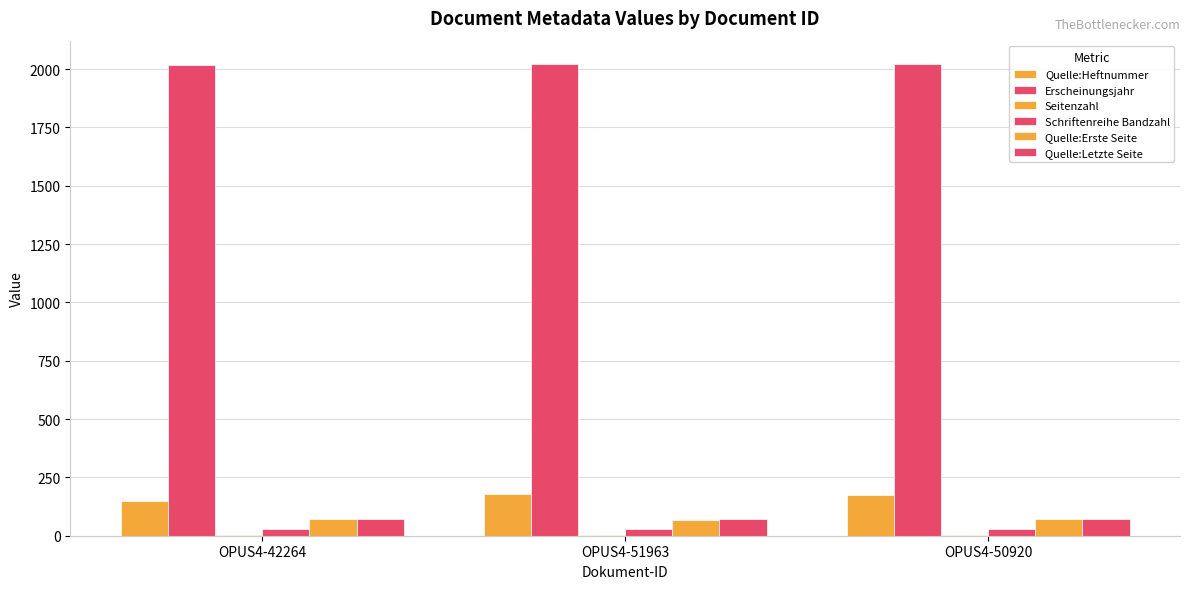

Between OPUS4-50920 and OPUS4-51963, which is larger?

OPUS4-51963